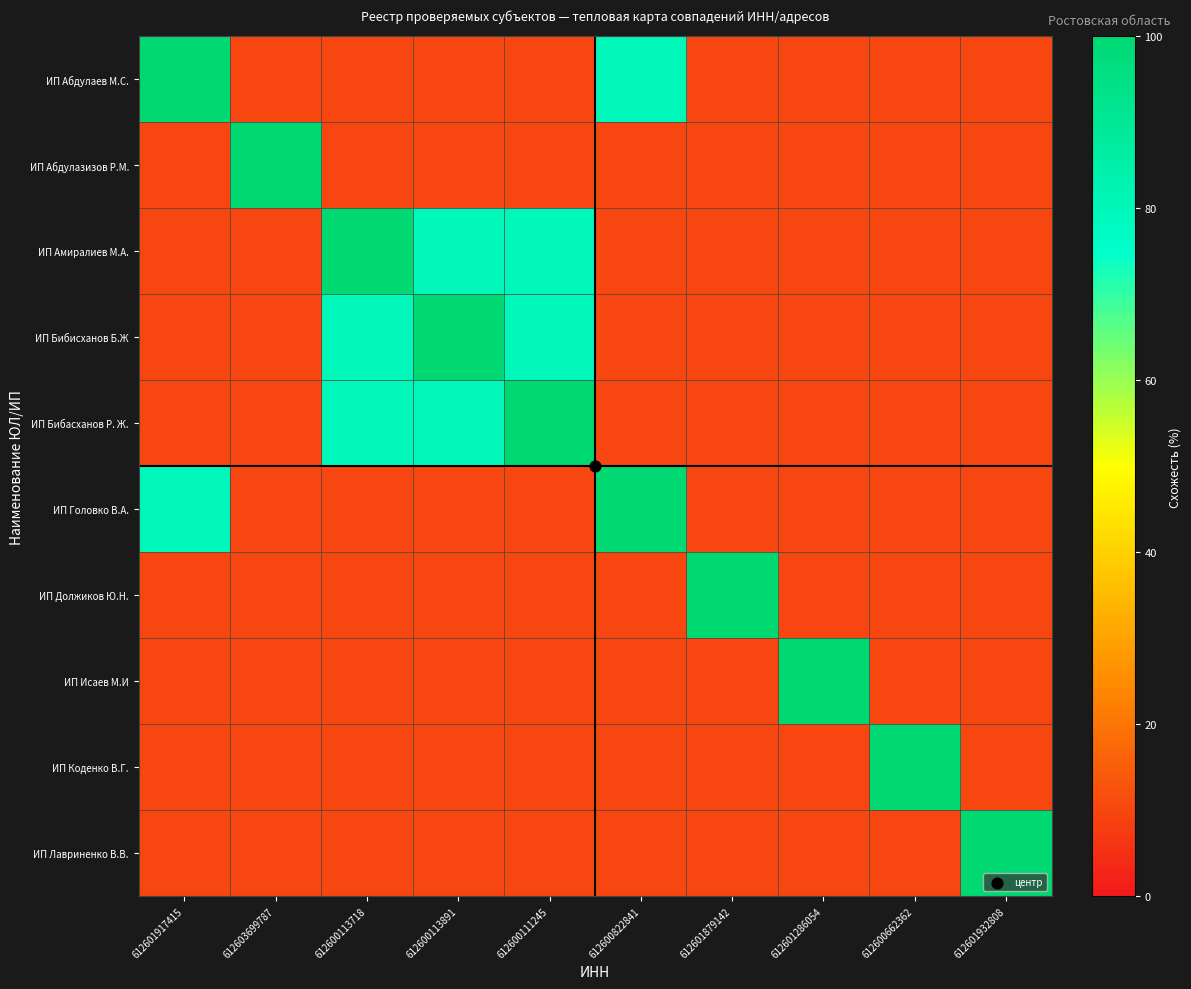

At 612603699787, list the series in order from largest to smallest.

ИП Абдулазизов Р.М., ИП Абдулаев М.С., ИП Амиралиев М.А., ИП Бибисханов Б.Ж, ИП Бибасханов Р. Ж., ИП Головко В.А., ИП Должиков Ю.Н., ИП Исаев М.И, ИП Коденко В.Г., ИП Лавриненко В.В.